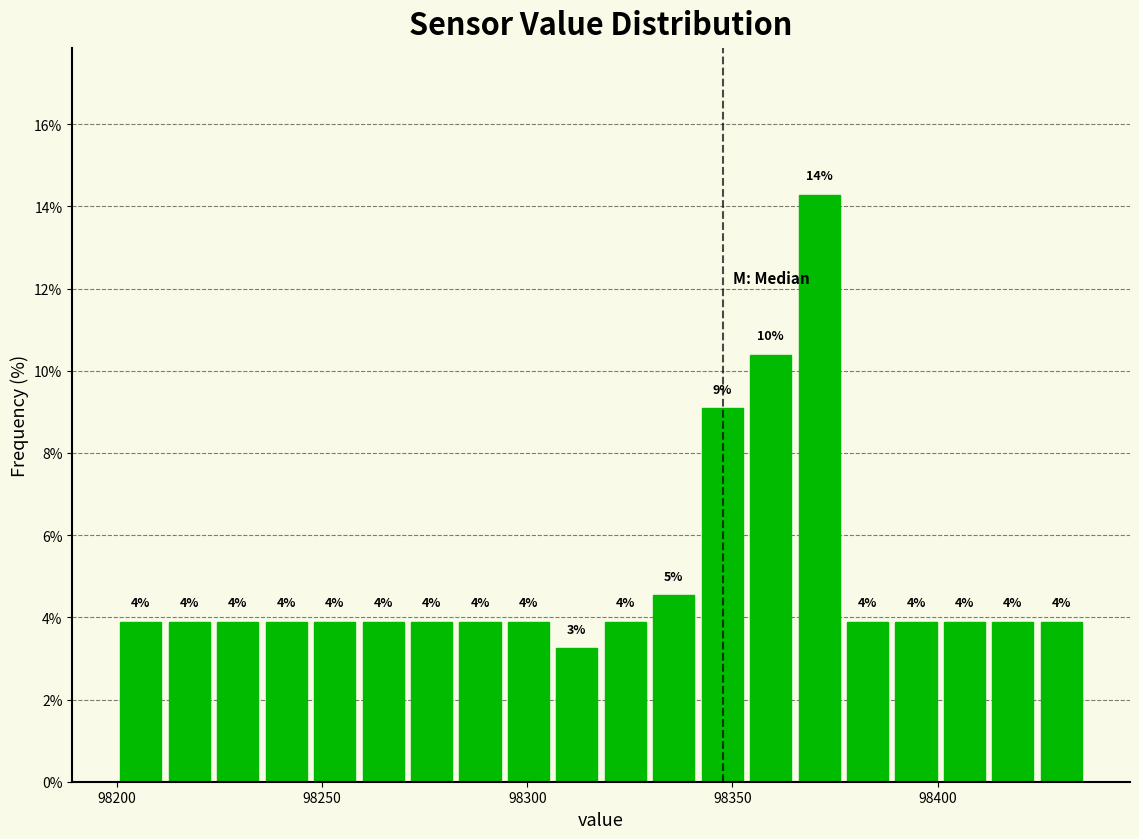

Read against the x-axis, roughly where is the centre of the tallest bar?

98370